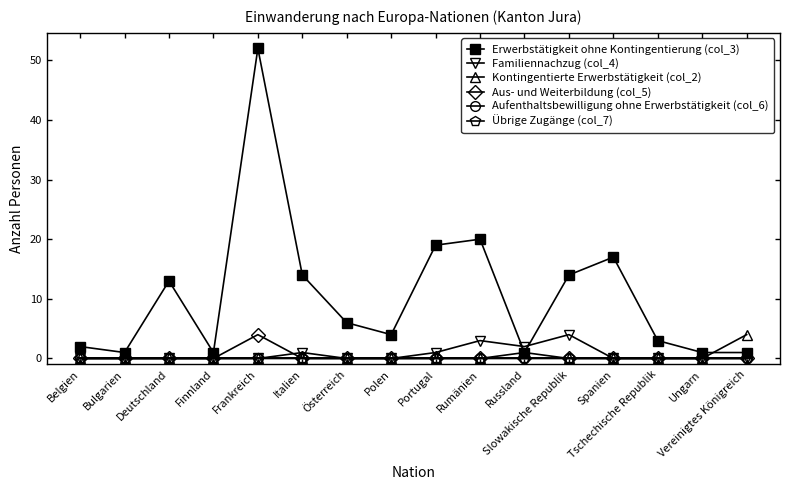

Rank the series at Slowakische Republik from highest to lowest value.

Erwerbstätigkeit ohne Kontingentierung (col_3), Familiennachzug (col_4), Kontingentierte Erwerbstätigkeit (col_2), Aus- und Weiterbildung (col_5), Aufenthaltsbewilligung ohne Erwerbstätigkeit (col_6), Übrige Zugänge (col_7)